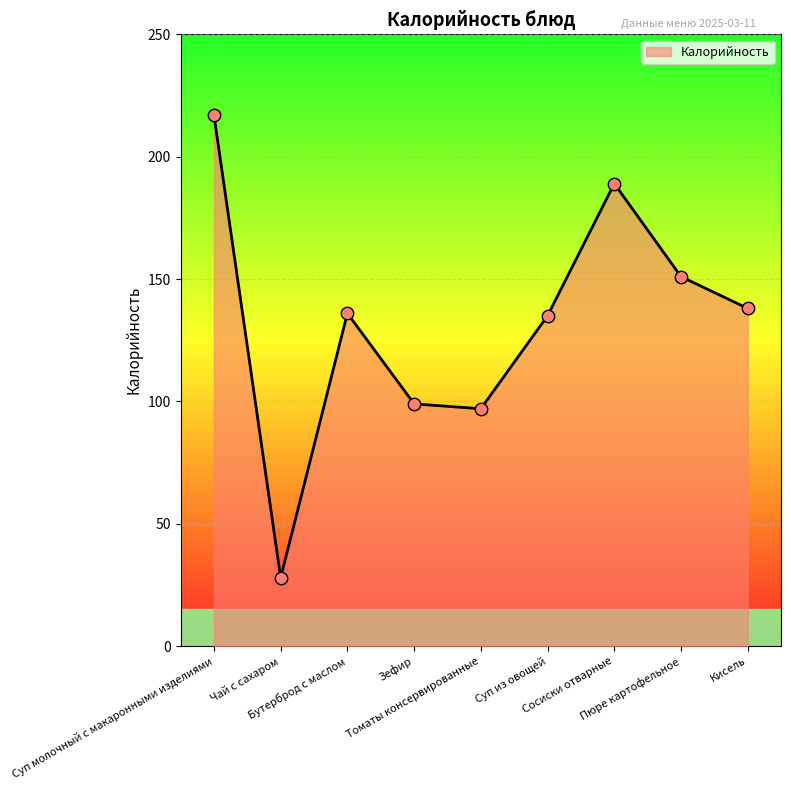

Between Чай с сахаром and Зефир, which is larger?

Зефир